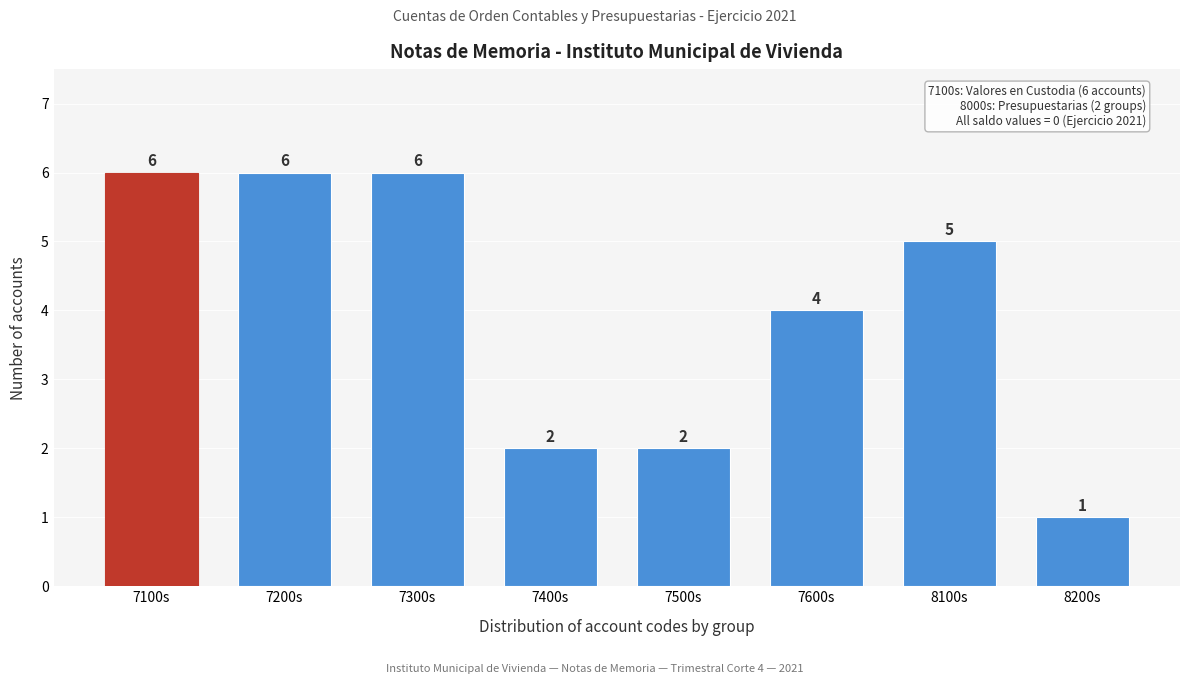

Reading right to left, list all the values displayed in this chart.

1	5	4	2	2	6	6	6